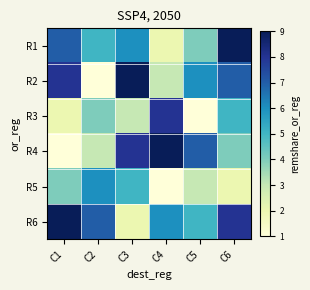

Reading left to right, list all the values displayed in this chart.

R1: C1=7	C2=5	C3=6	C4=2	C5=4	C6=9
R2: C1=8	C2=1	C3=9	C4=3	C5=6	C6=7
R3: C1=2	C2=4	C3=3	C4=8	C5=1	C6=5
R4: C1=1	C2=3	C3=8	C4=9	C5=7	C6=4
R5: C1=4	C2=6	C3=5	C4=1	C5=3	C6=2
R6: C1=9	C2=7	C3=2	C4=6	C5=5	C6=8